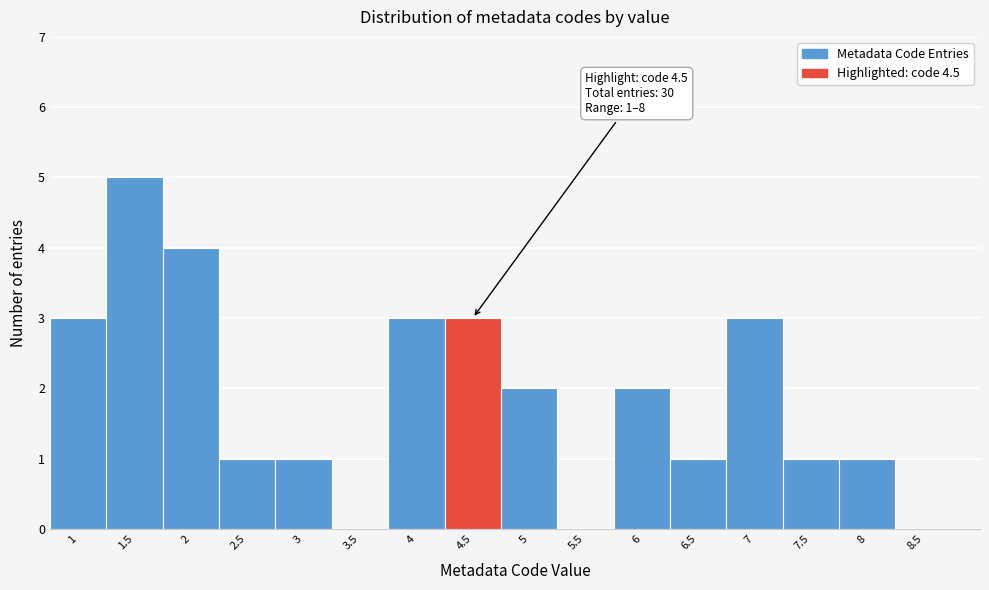

Which range on the x-axis has the tallest bar?

1.25 to 1.75